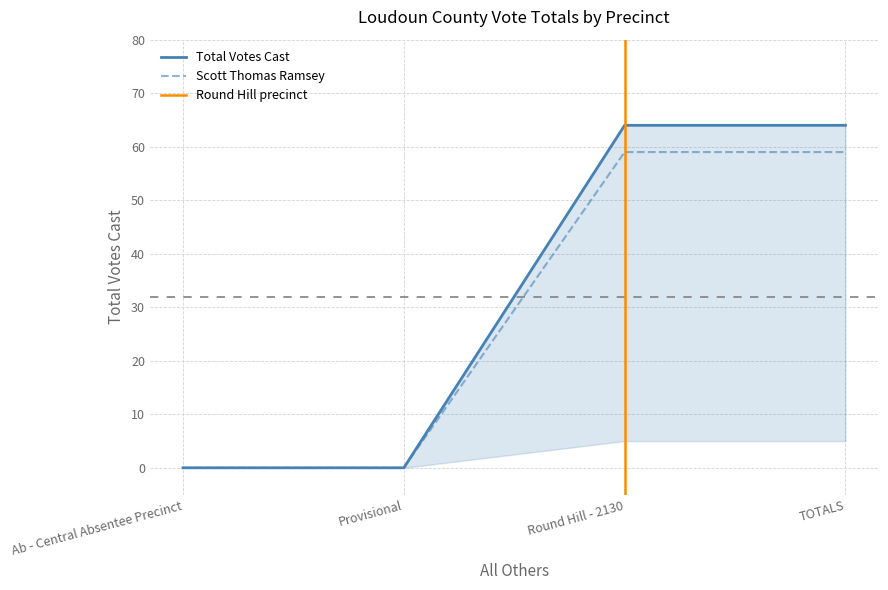

At which category is the sum across all series the highest?

Round Hill - 2130